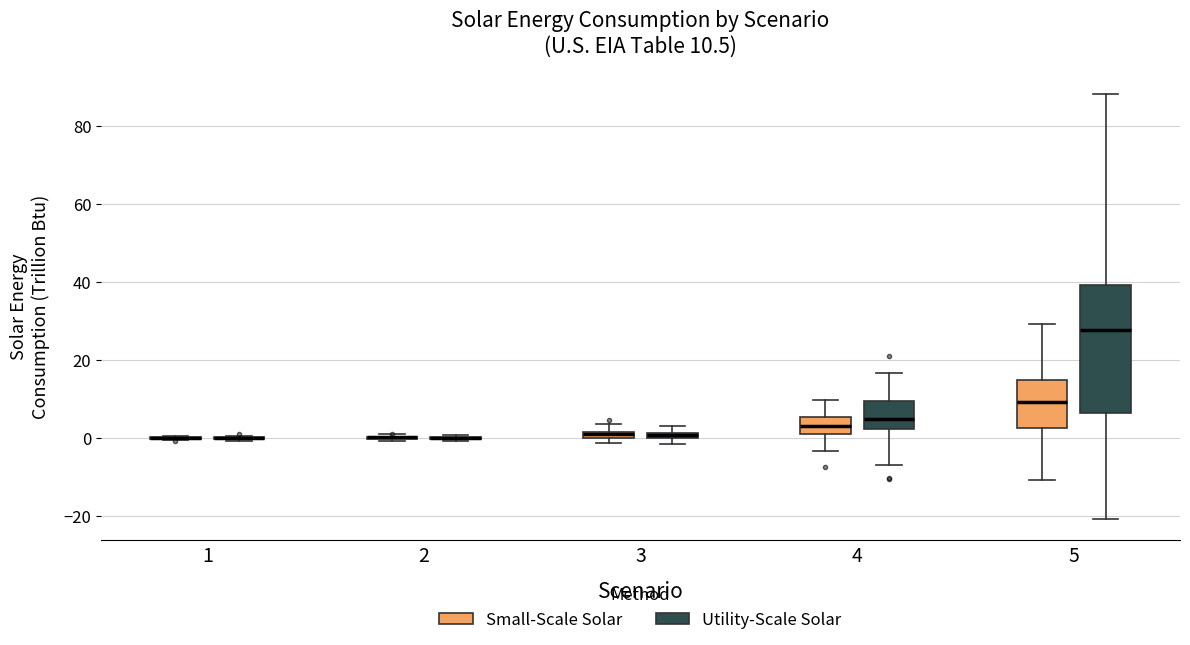

Comparing the boxes themselves (not the whiskers), which one is the tallest?

5 (Utility-Scale Solar)